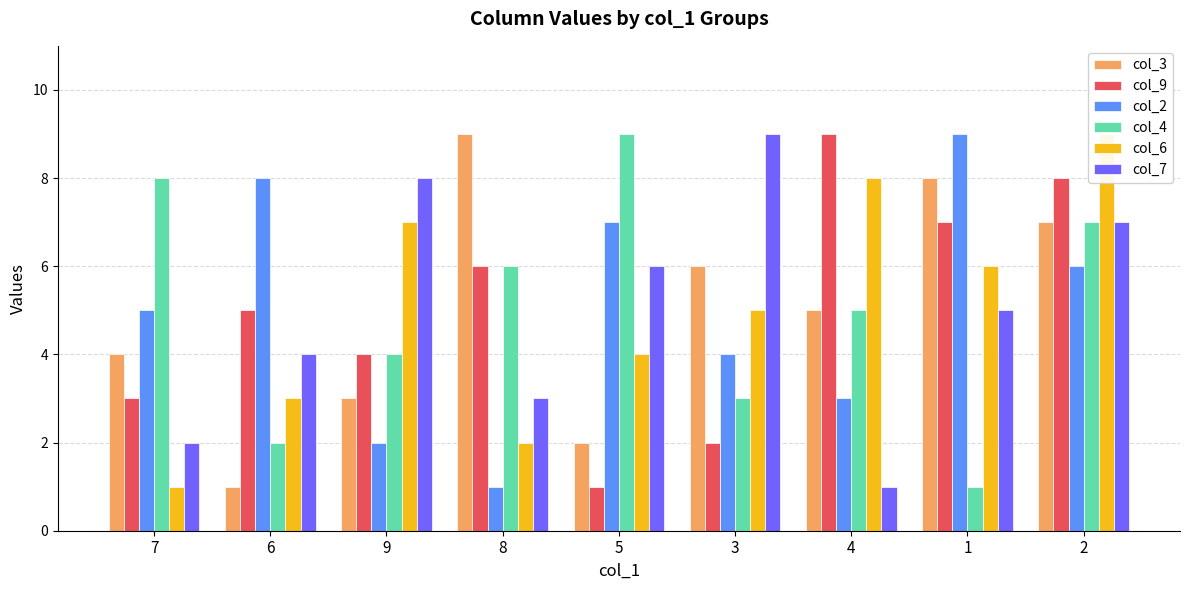

At which category does the chart reach its peak across all series?

8